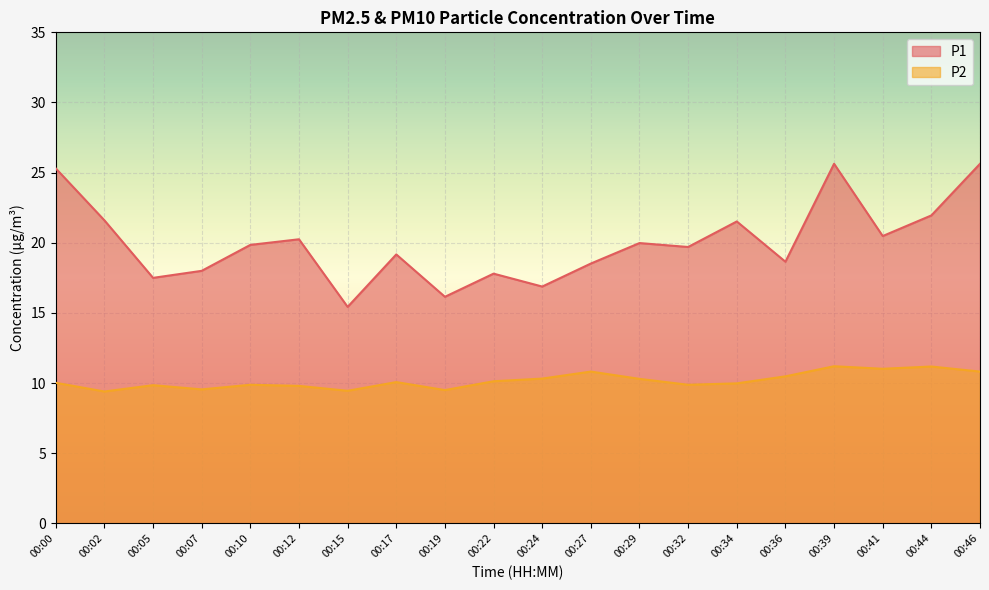

At which label is P2 closest to 10?

00:00